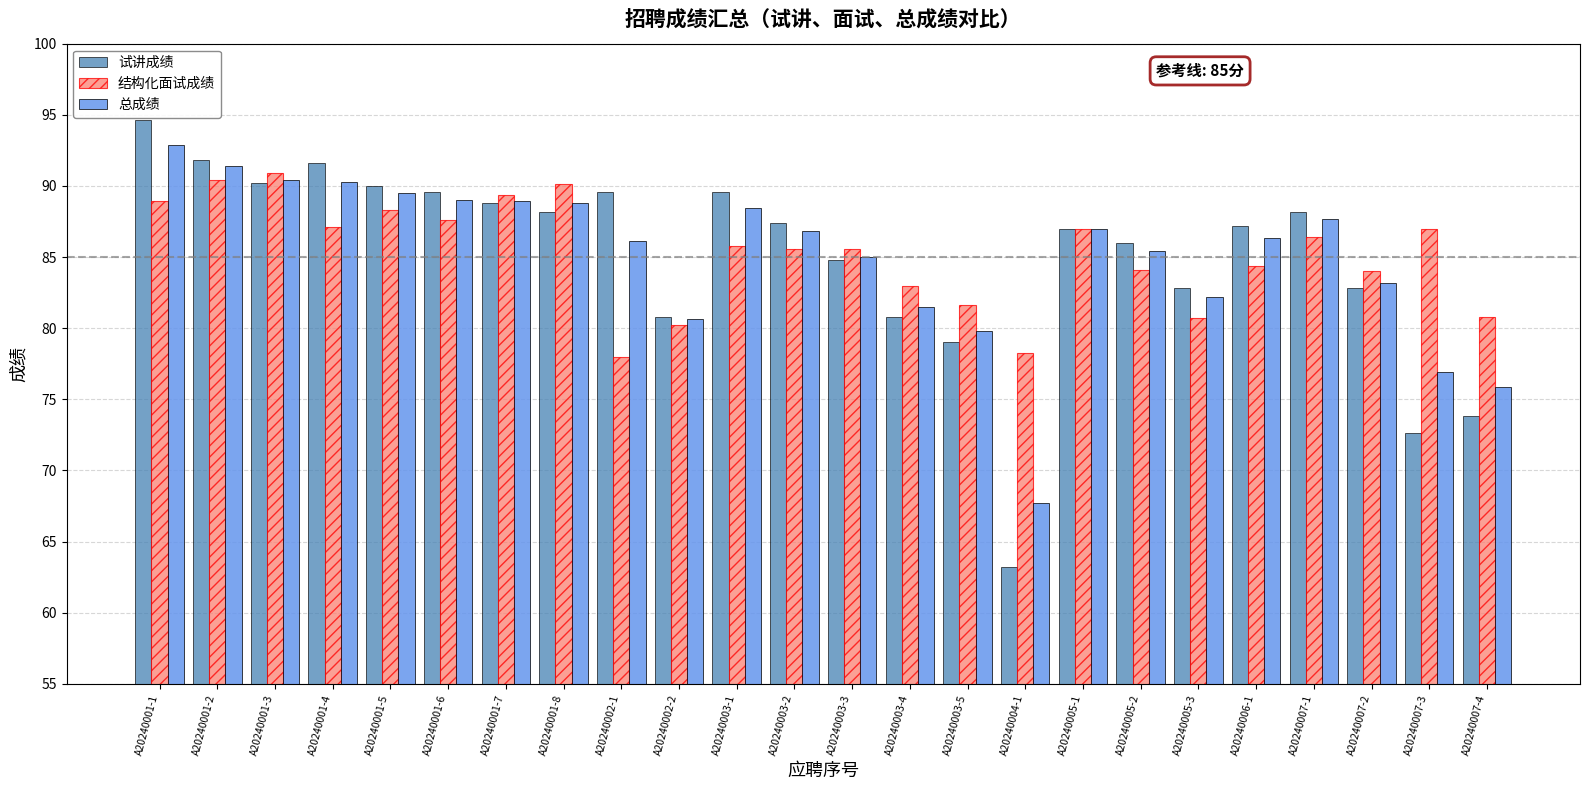

How many groups of bars are there?

24